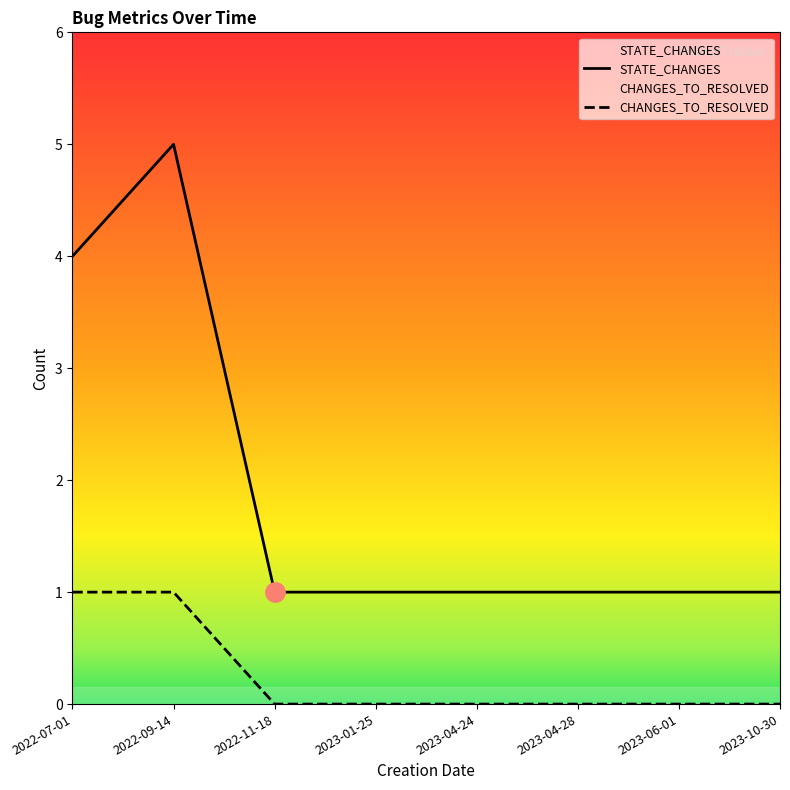

What position from the right is 2022-11-18?

6